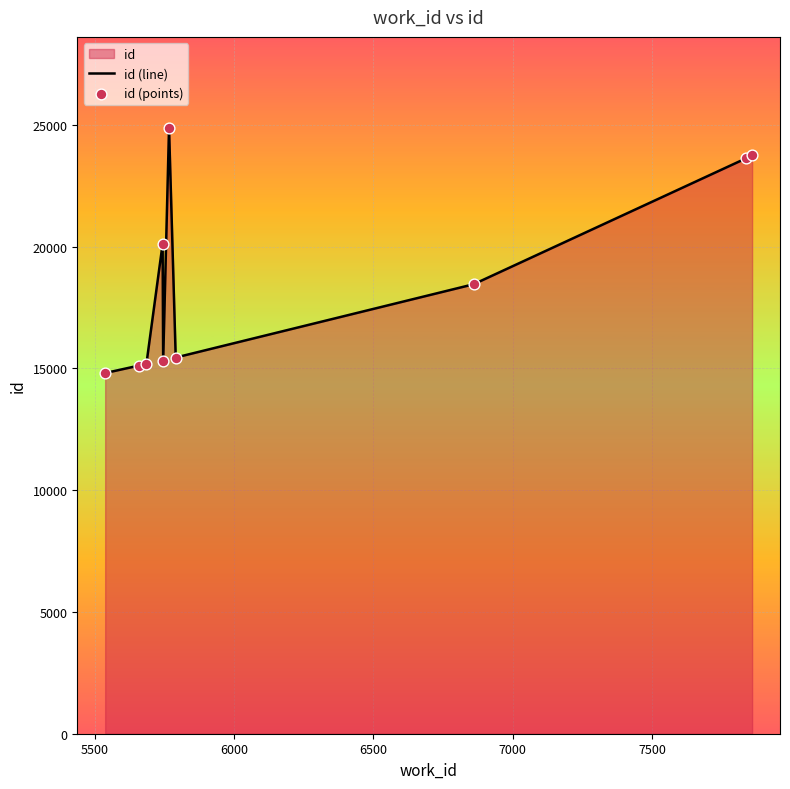

Which series has the largest total across all categories?

id (line)